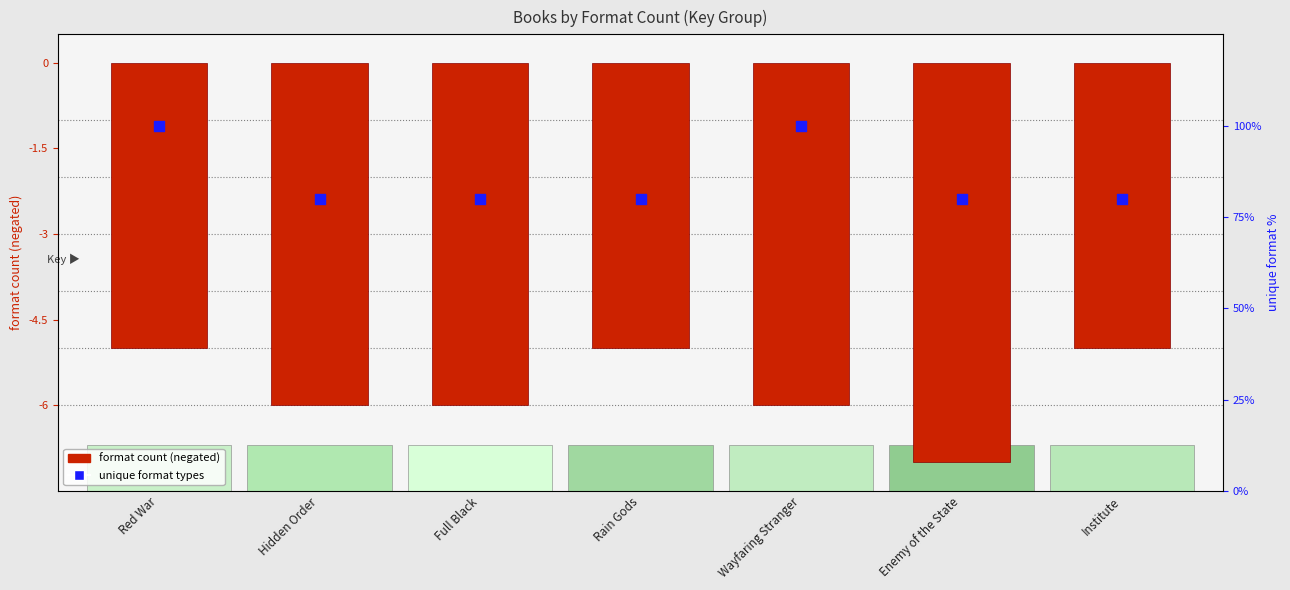

Which series has the largest Y range (max minus min)?

unique format types